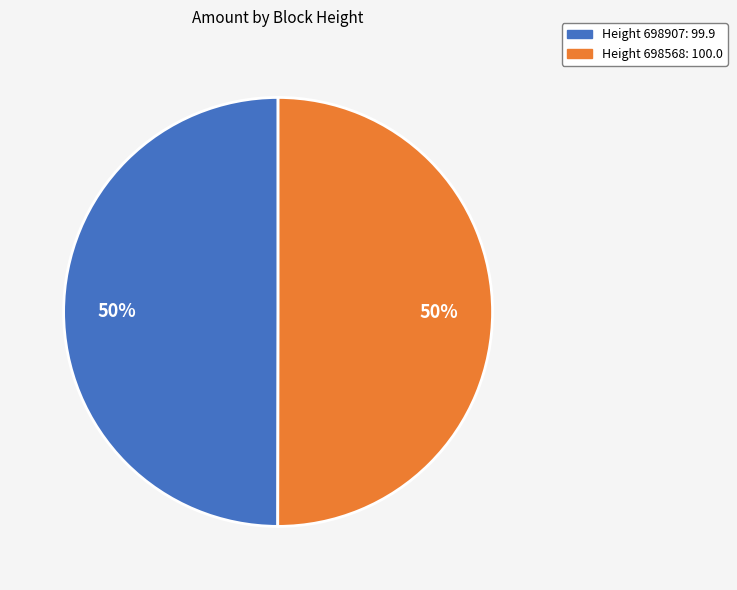

To the nearest percent, what is the average slice percentage?

50%